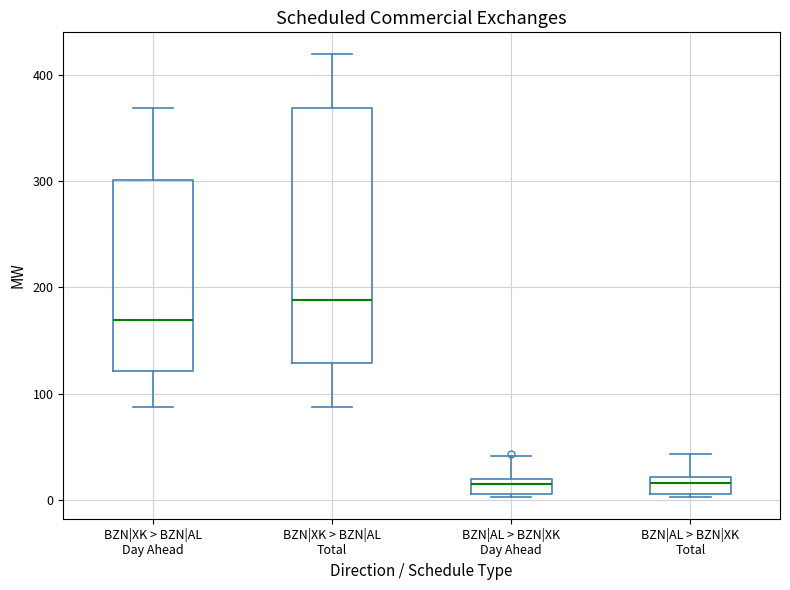

Reading left to right, transcribe this box plot: for each box, give where its median line is, the range the box spans, and where its two whiskers end, as read against the y-axis. The values are not printed on the chart, so give them approximately, as read against the axis.

BZN|XK > BZN|AL Day Ahead: median 170, box 120 to 300, whiskers 90 to 370
BZN|XK > BZN|AL Total: median 190, box 130 to 370, whiskers 90 to 420
BZN|AL > BZN|XK Day Ahead: median 20 (just below the box's upper edge), box 10 to 20, whiskers 0 to 40
BZN|AL > BZN|XK Total: median 20 (just below the box's upper edge), box 10 to 20, whiskers 0 to 40